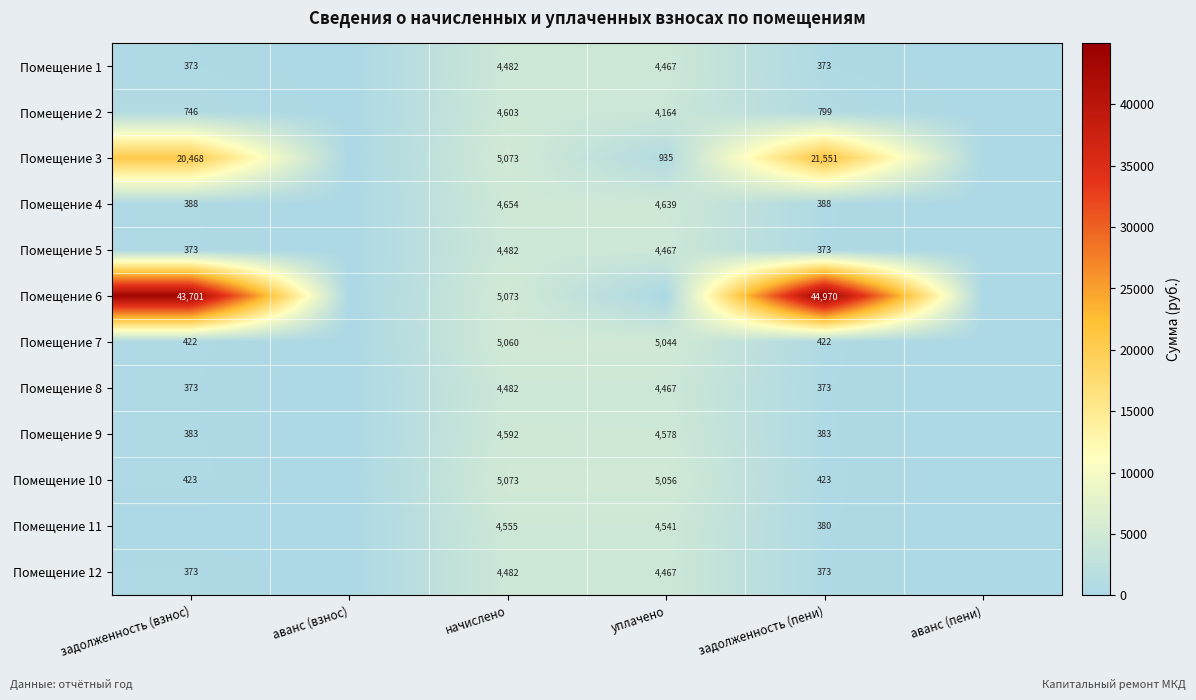

The value of Помещение 10 at начислено is 2865. True or false?

False